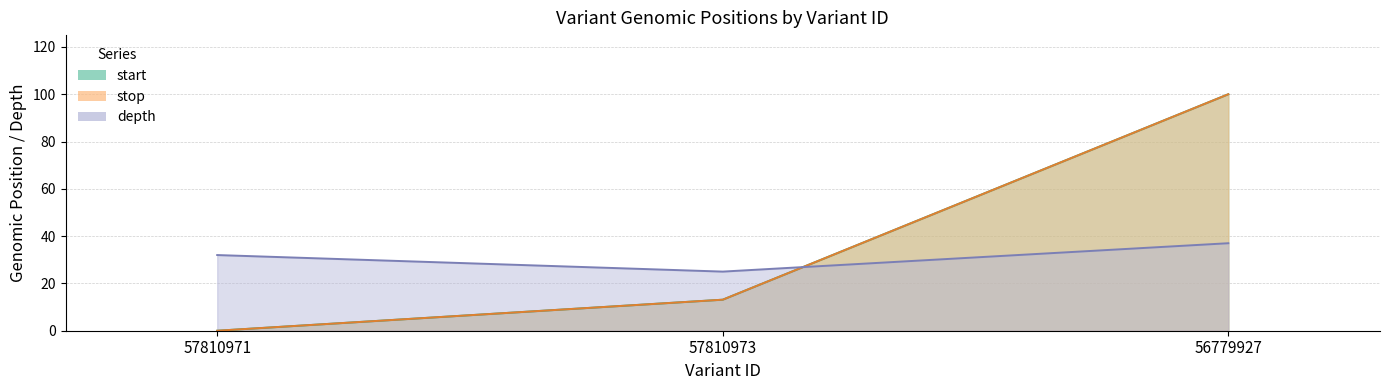

How many values in the start series are below 13?

1